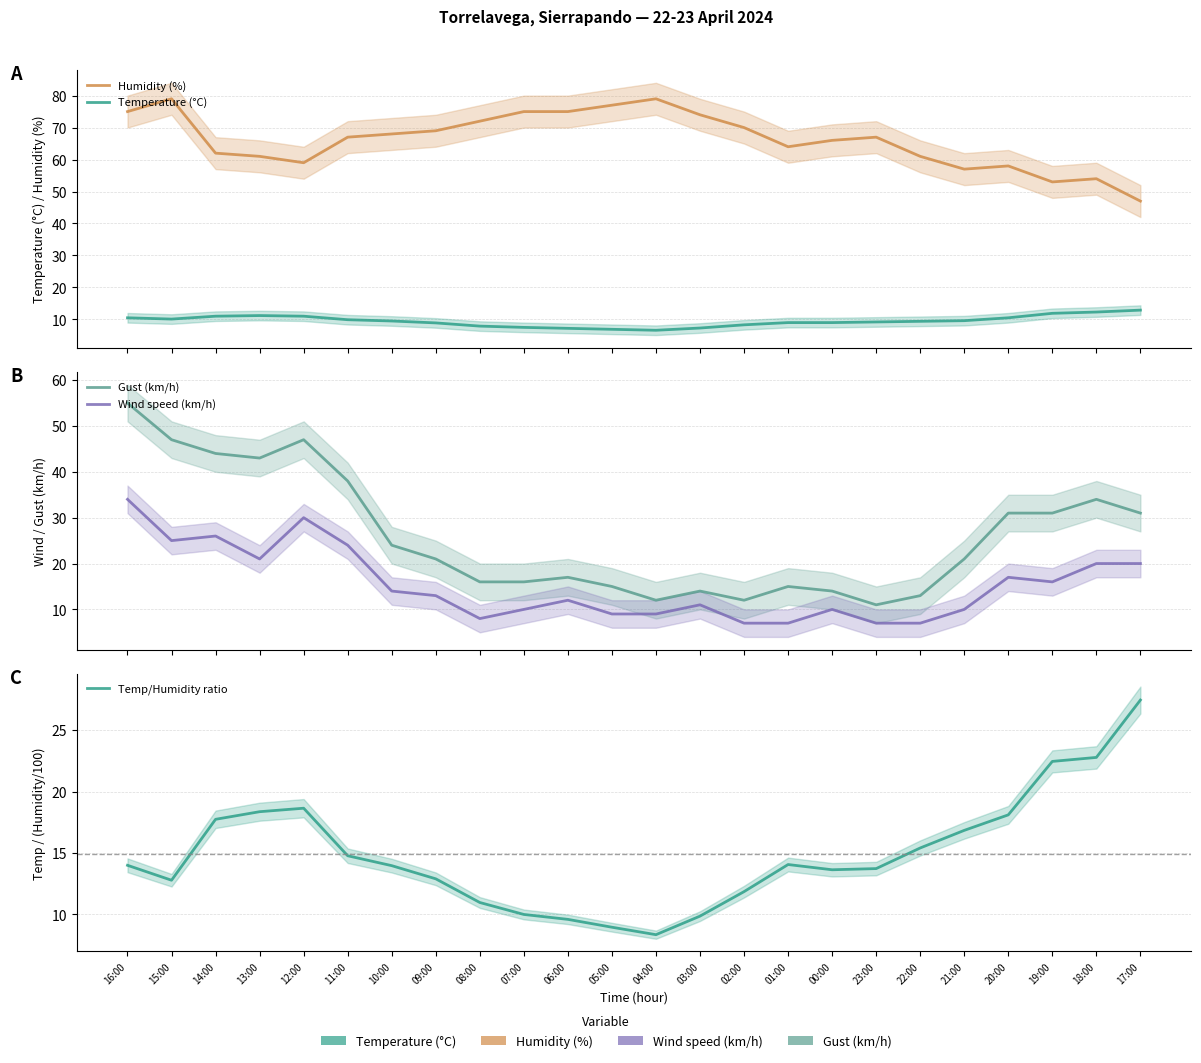

What are all the series names shown in the legend?

Humidity (%), Temperature (°C), Gust (km/h), Wind speed (km/h), Temp/Humidity ratio